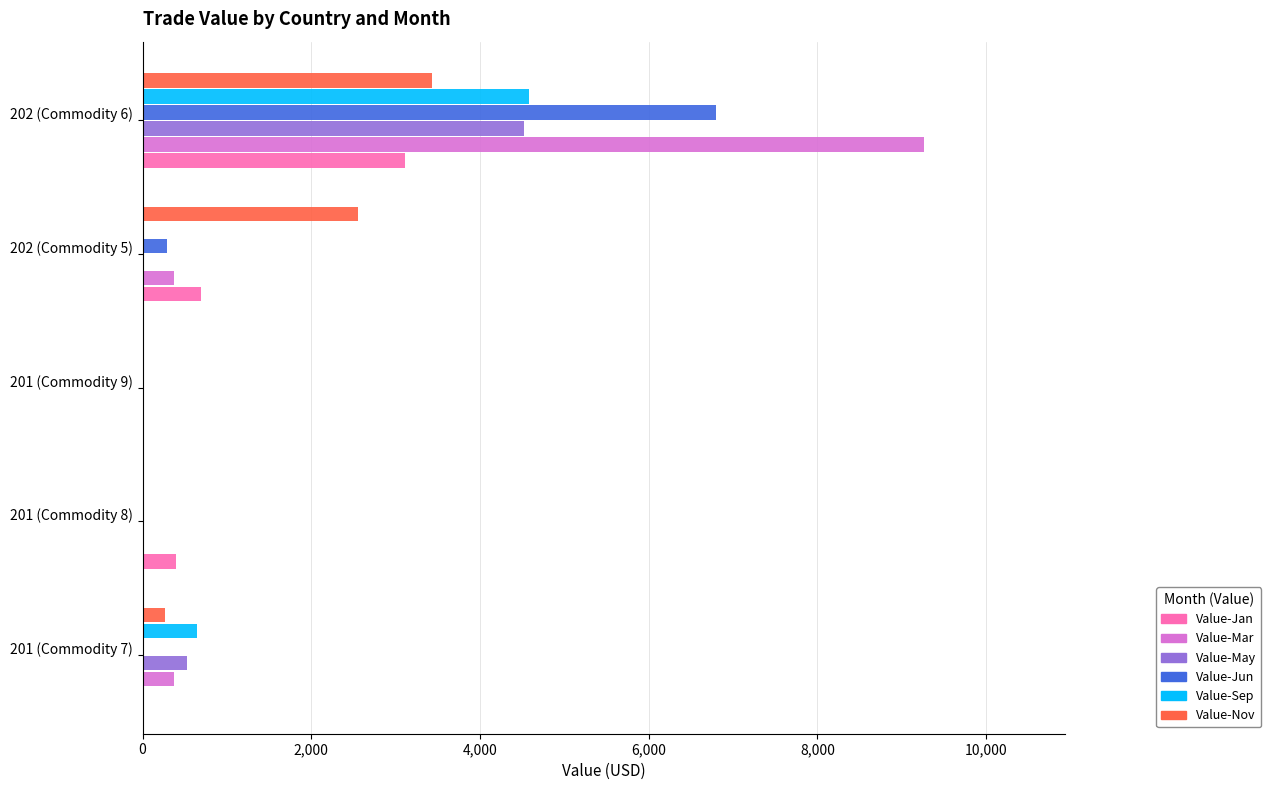

Which series has the largest total across all categories?

Value-Mar